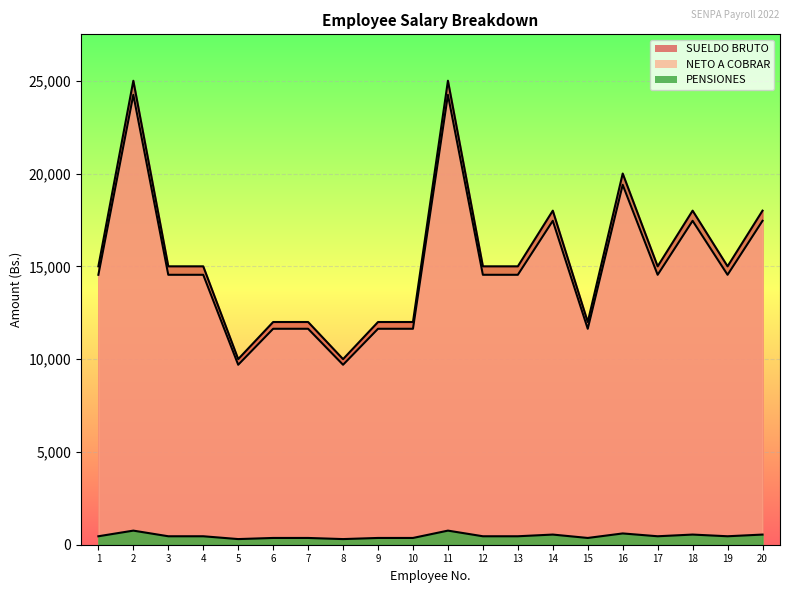

Is it true that NETO A COBRAR equals 191.8 at 1?

False